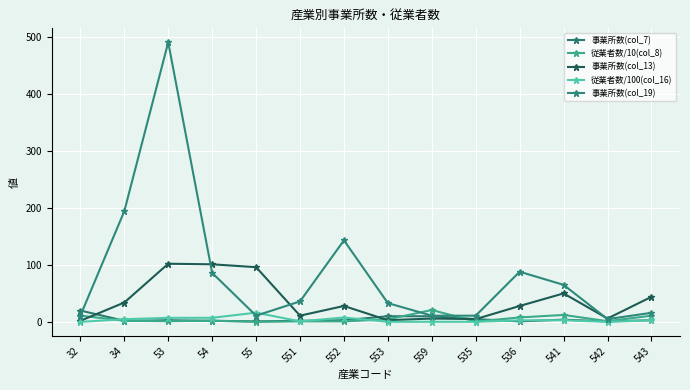

Which series ends up on top after the final intersection of 事業所数(col_19) and 従業者数/100(col_16)?

事業所数(col_19)